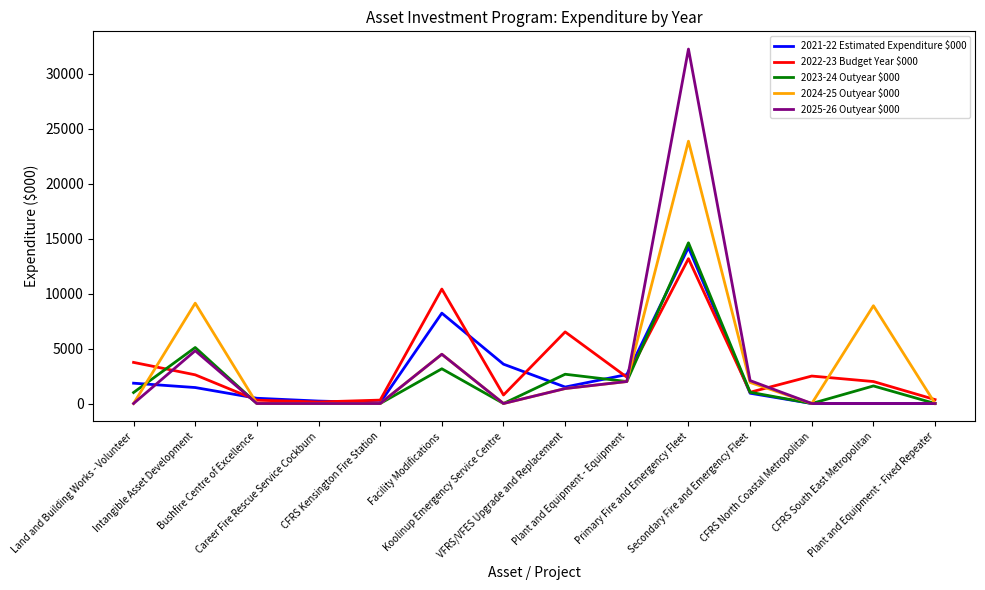

At how many categories does at least one series exceed 23113?

1